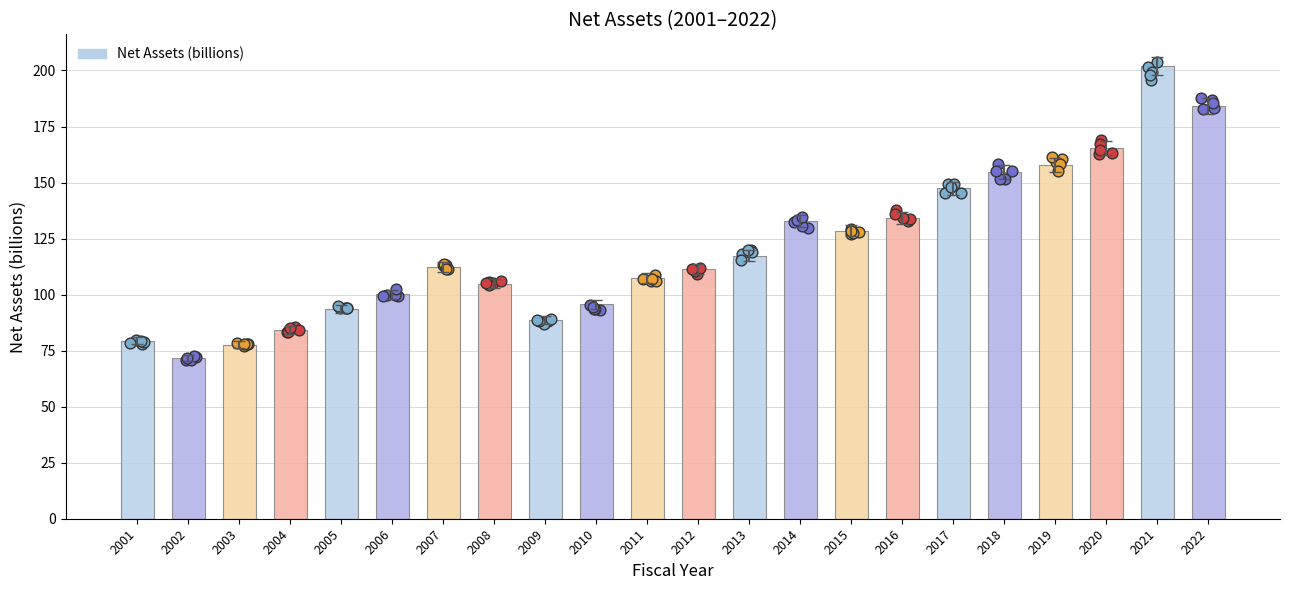

Between 2008 and 2018, which is larger?

2018